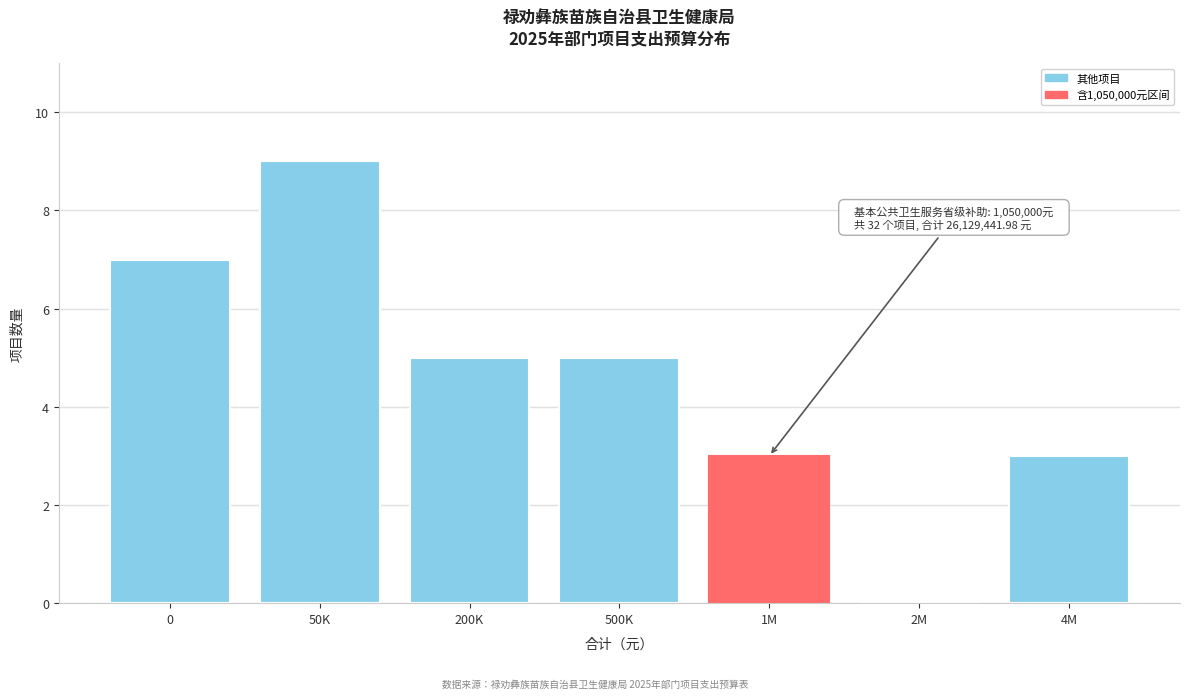

Reading left to right, transcribe all the data shown in this chart.

0=7	50K=9	200K=5	500K=5	1M=3	2M=0	4M=3